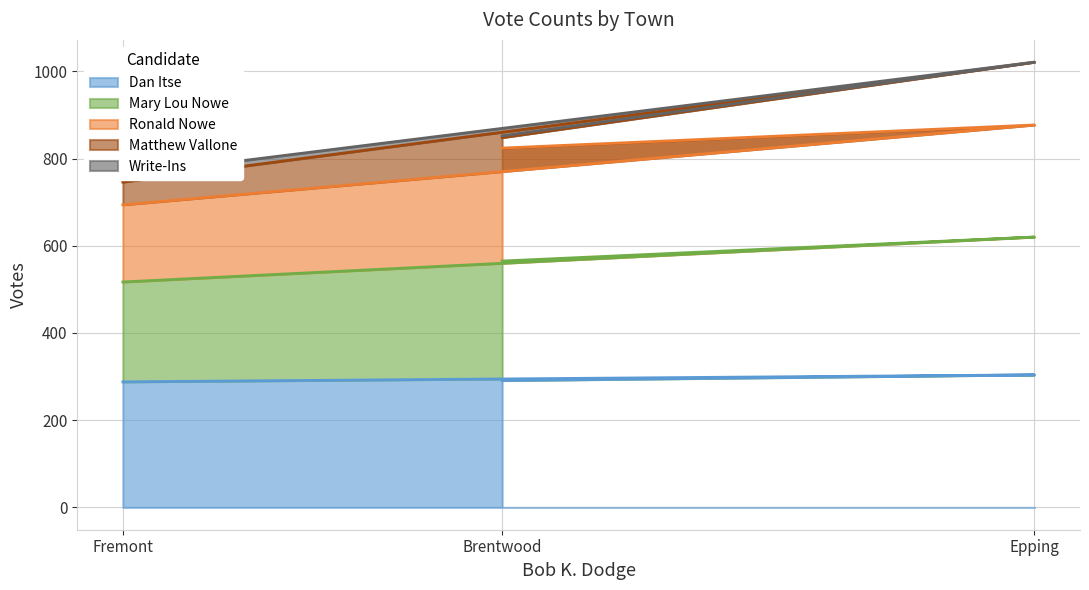

Is it true that Write-Ins equals 1296 at Brentwood?

False